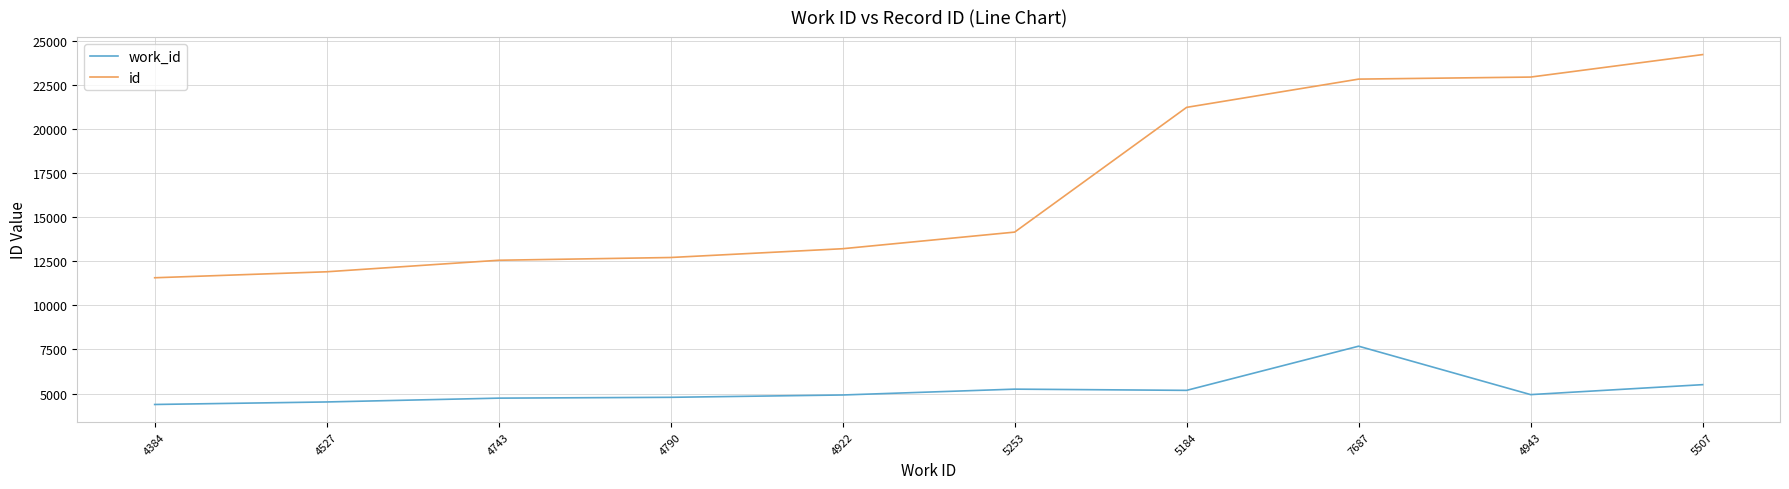

What position from the left is 5253?

6